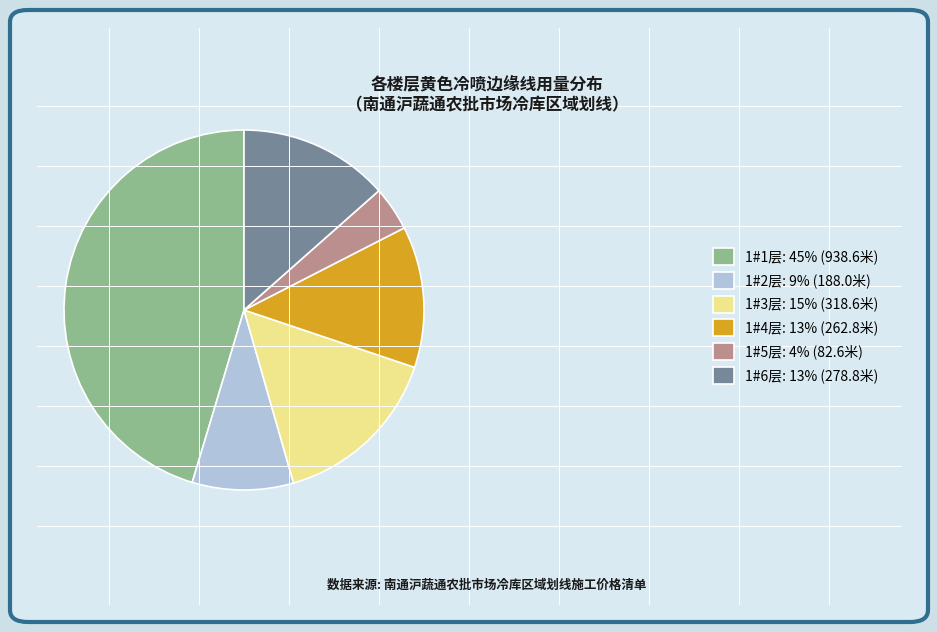

What is the ratio of the value at 1#4层 to the value at 1#2层?

1.4